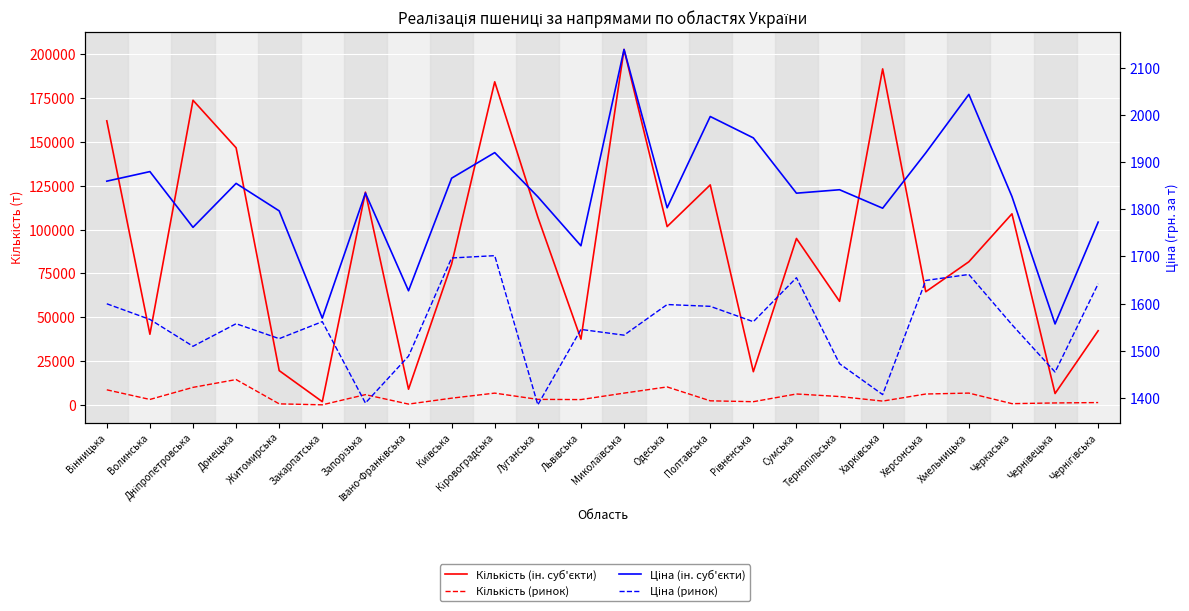

What is the total value across all series at Миколаївська?

213144.3